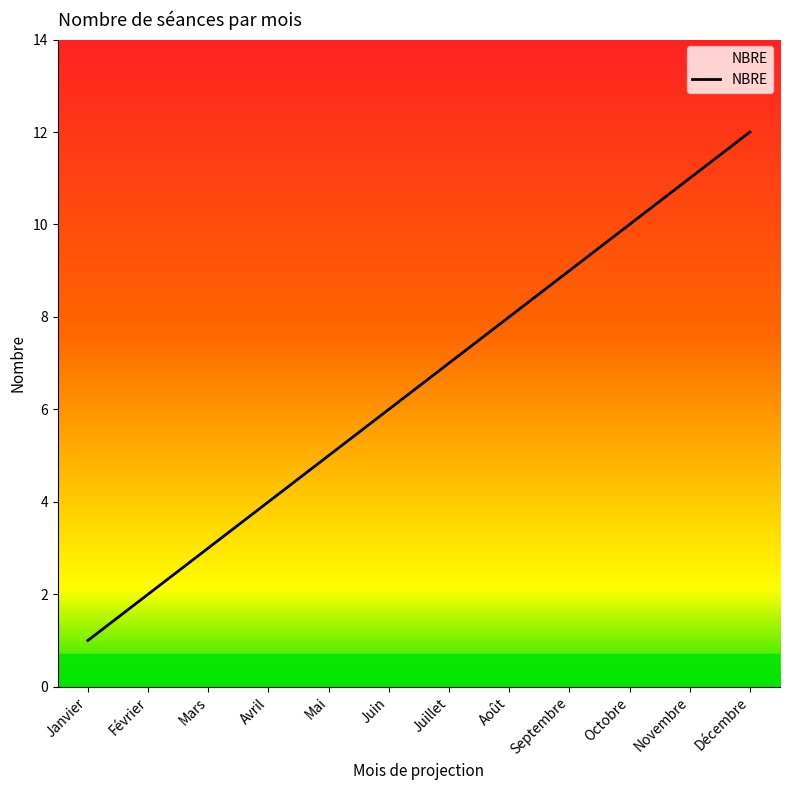

What position from the right is Janvier?

12